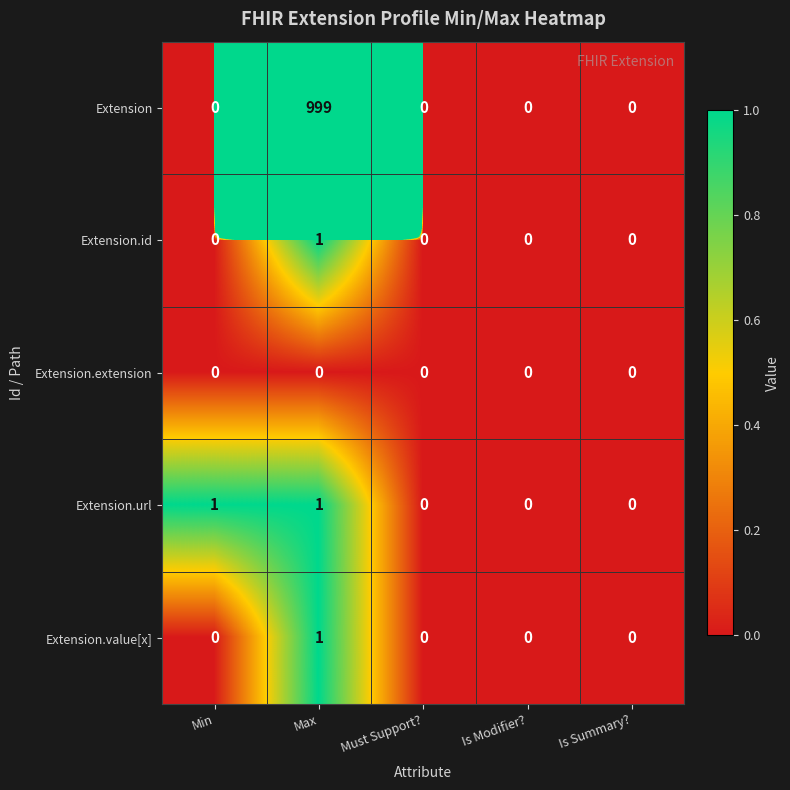

What is the spread (max minus min) of values at Max?

999